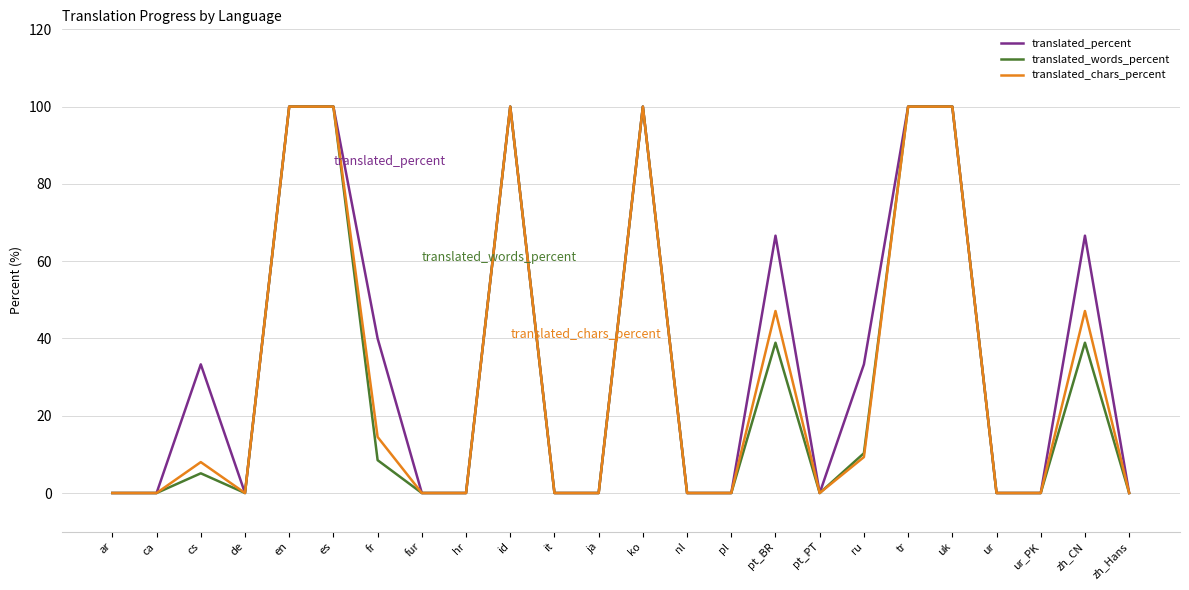

List the series in order of their overall mean, lowest first.

translated_words_percent, translated_chars_percent, translated_percent